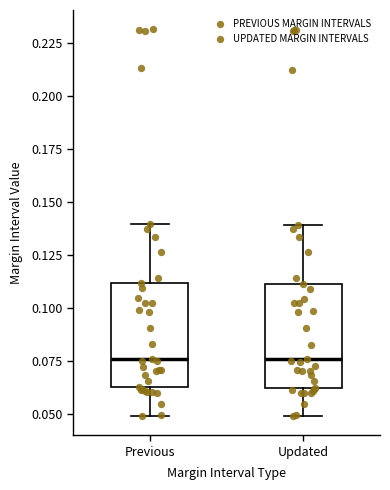

Where does the upper whisker of the box for Updated end on the y-axis? The values are not printed on the chart, so give them approximately, as read against the axis.

0.140